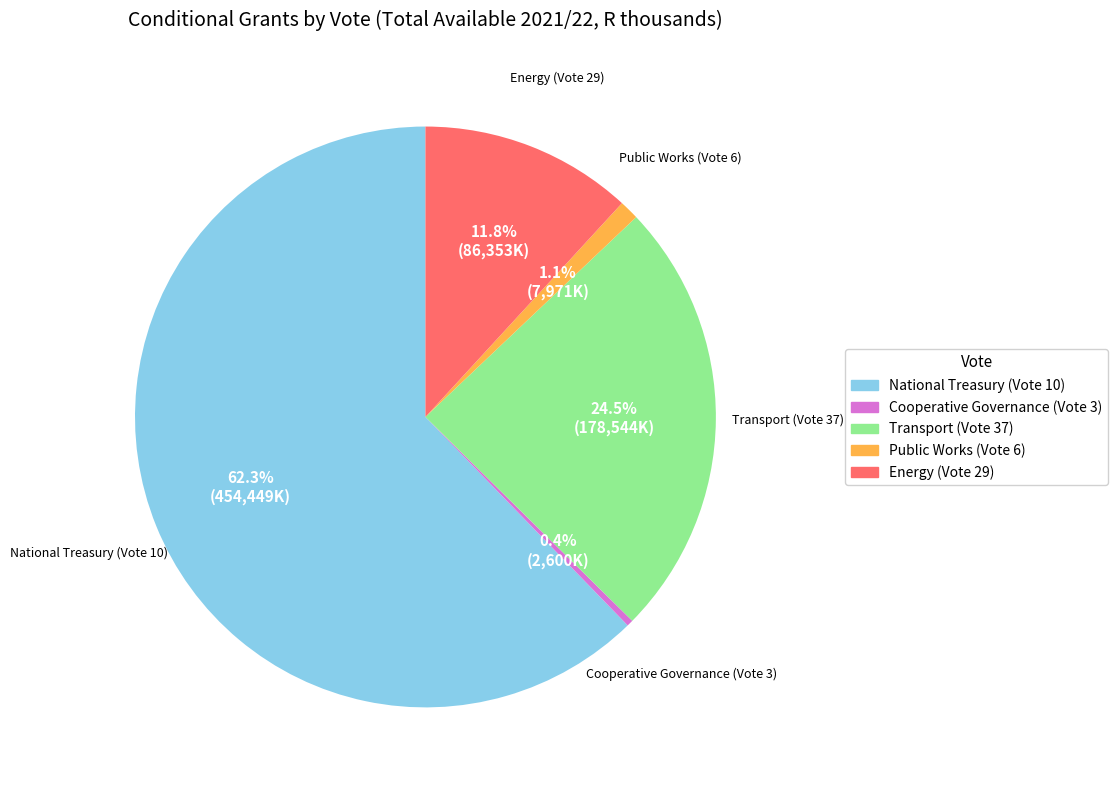

Is the sum of Cooperative Governance (Vote 3) and Public Works (Vote 6) greater than half?

No